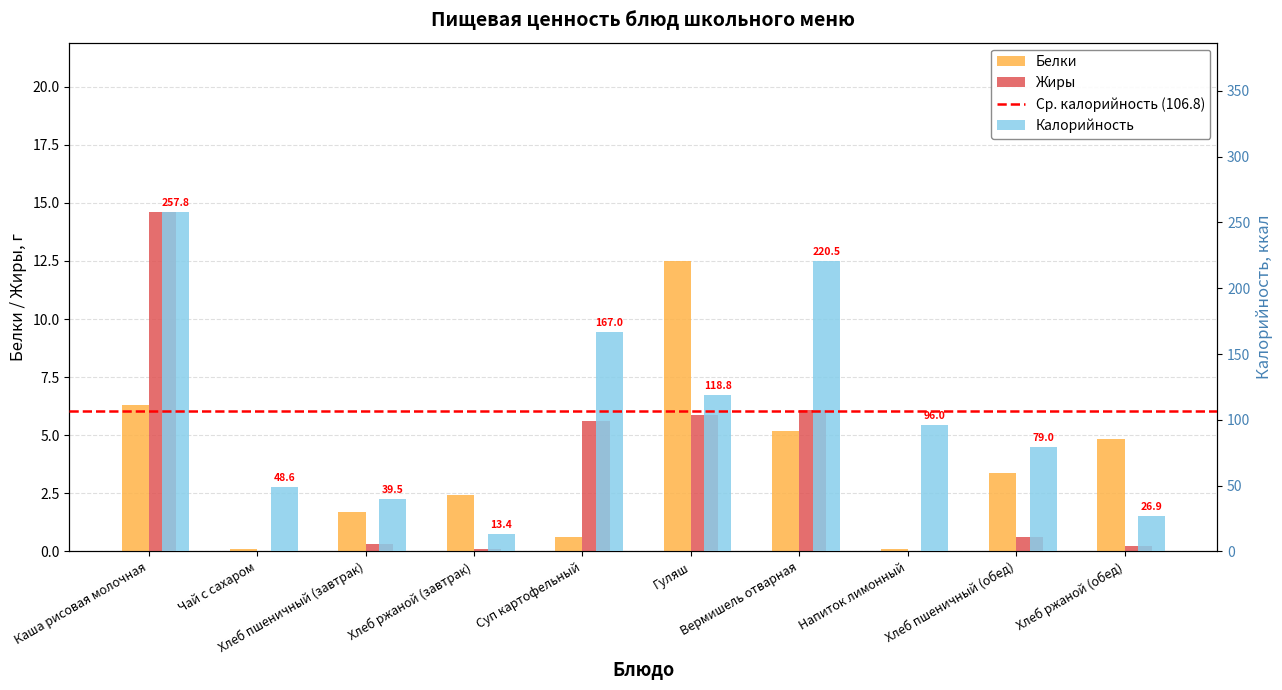

How many values in the Жиры series exceed 0?

8